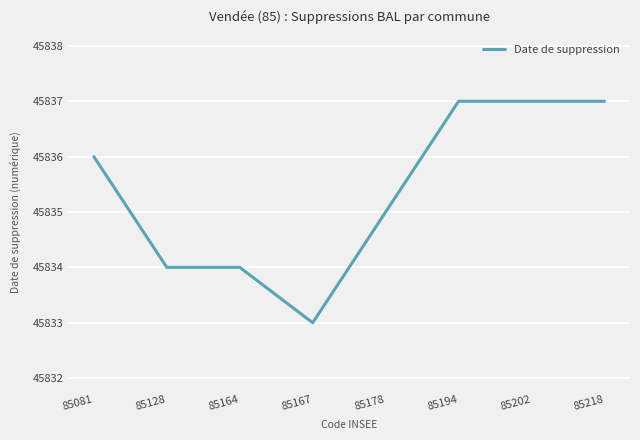

At which category does the chart reach its minimum across all series?

85167